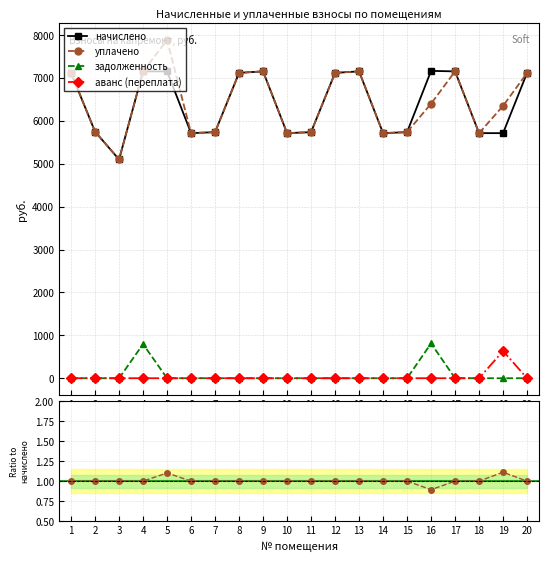

True or false: начислено and задолженность intersect in this chart.

False